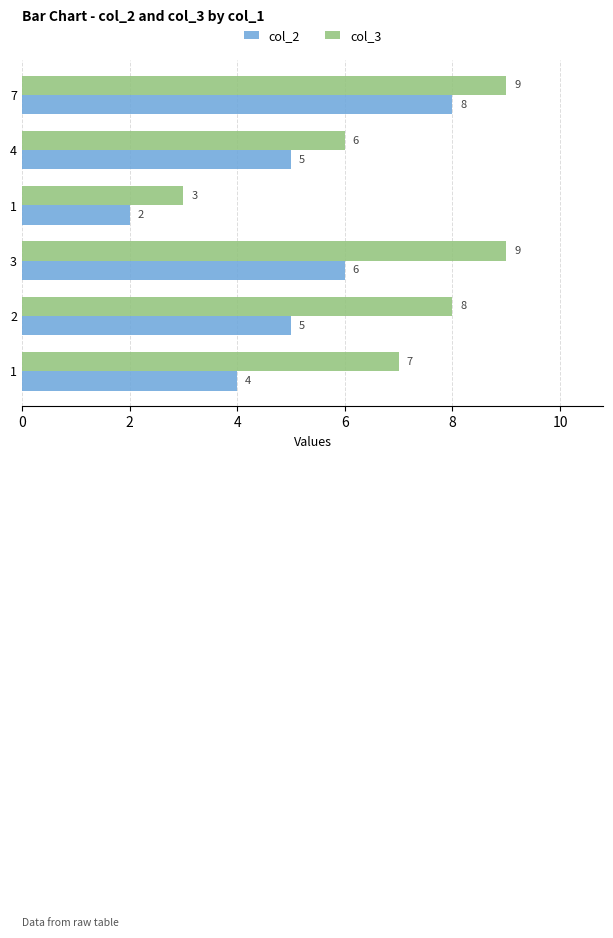

What is the difference between the maximum and minimum values in the col_2 series?

6